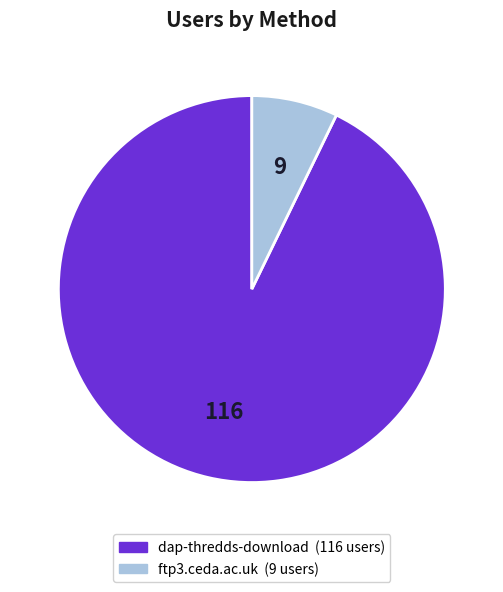

How many segments does this pie chart have?

2